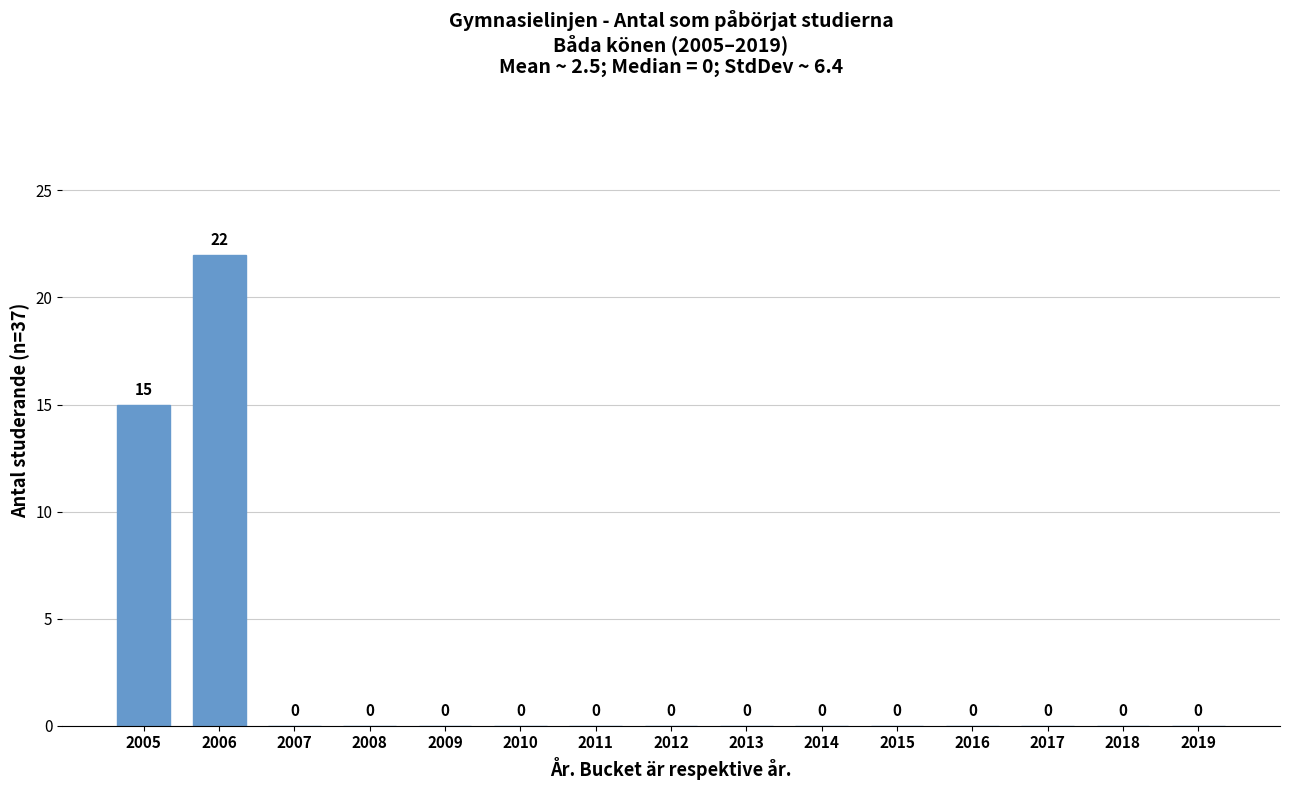

Reading right to left, extract all data points from this chart.

2019=0	2018=0	2017=0	2016=0	2015=0	2014=0	2013=0	2012=0	2011=0	2010=0	2009=0	2008=0	2007=0	2006=22	2005=15